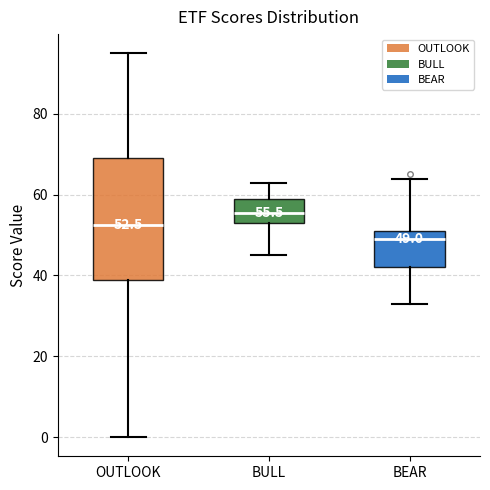

Comparing the boxes themselves (not the whiskers), which one is the tallest?

OUTLOOK